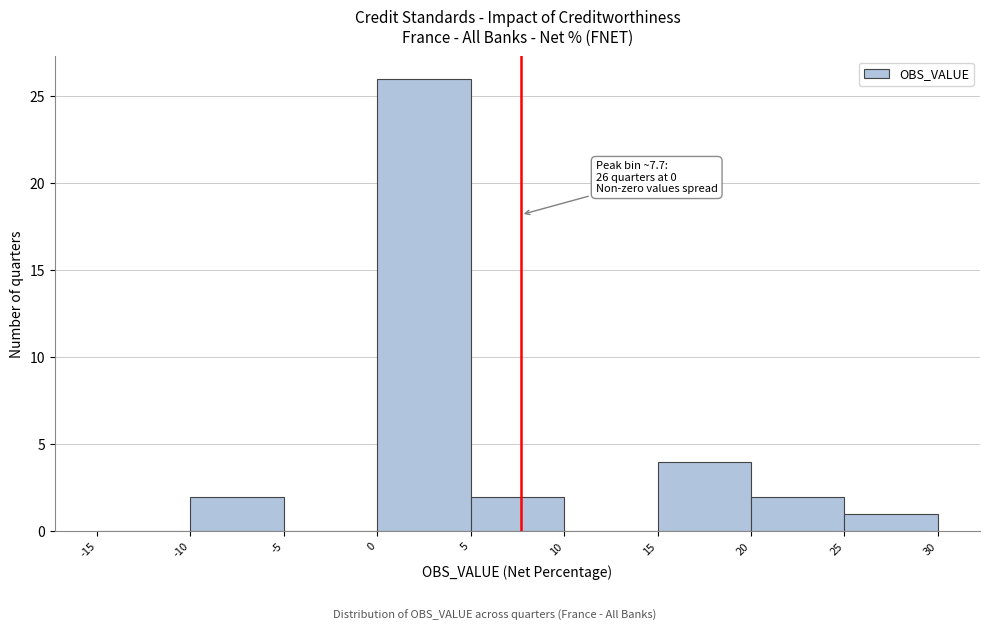

Over which range of the x-axis is the bar tallest?

0 to 5